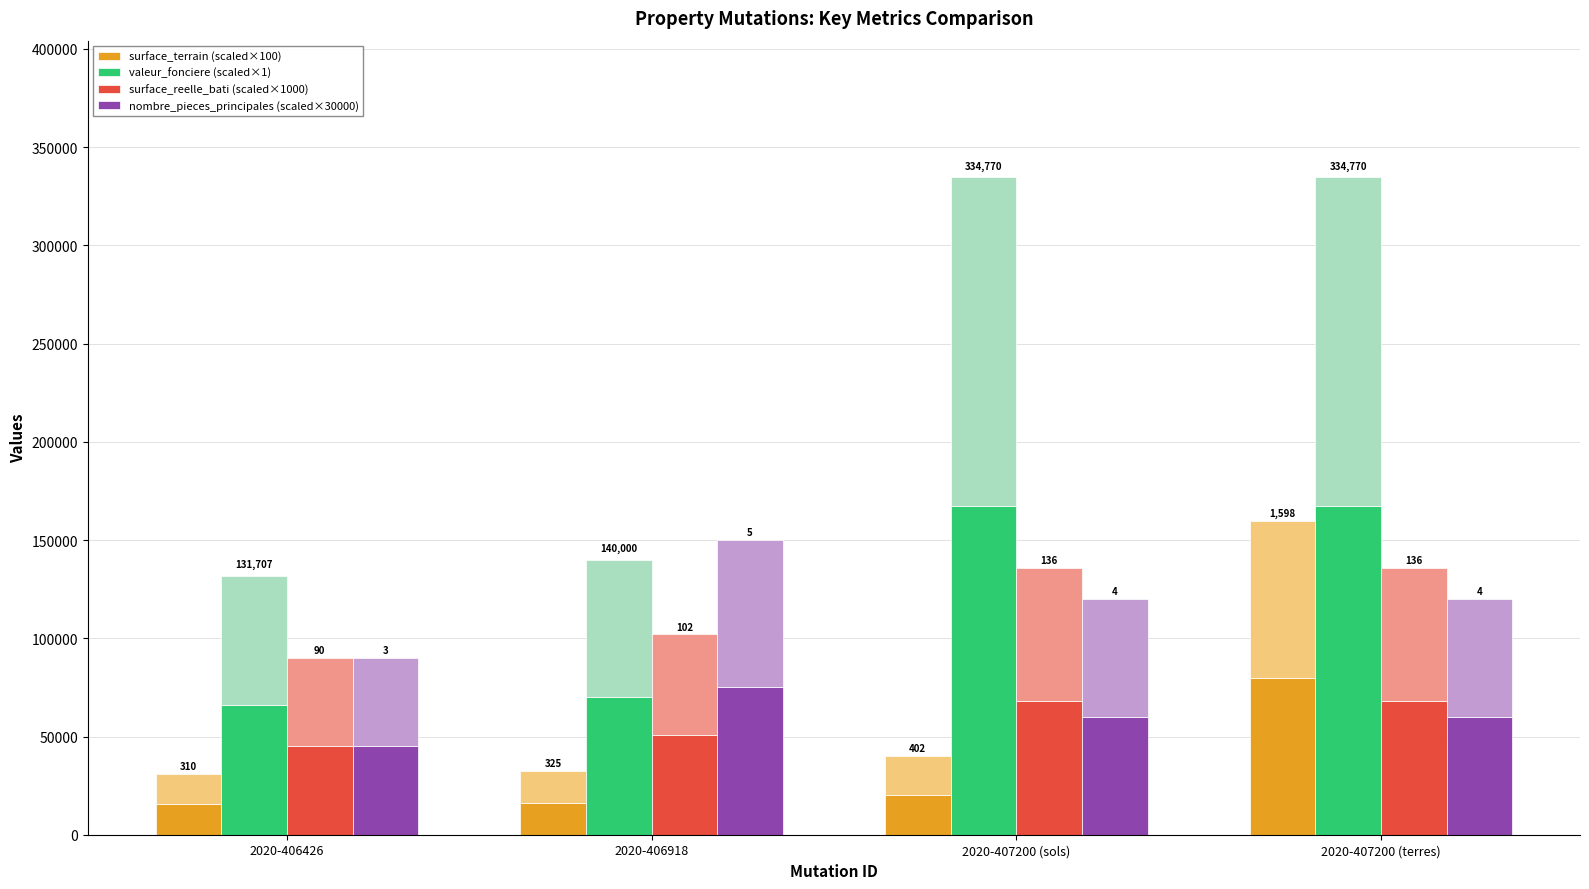

How many bars are there in each group?

4